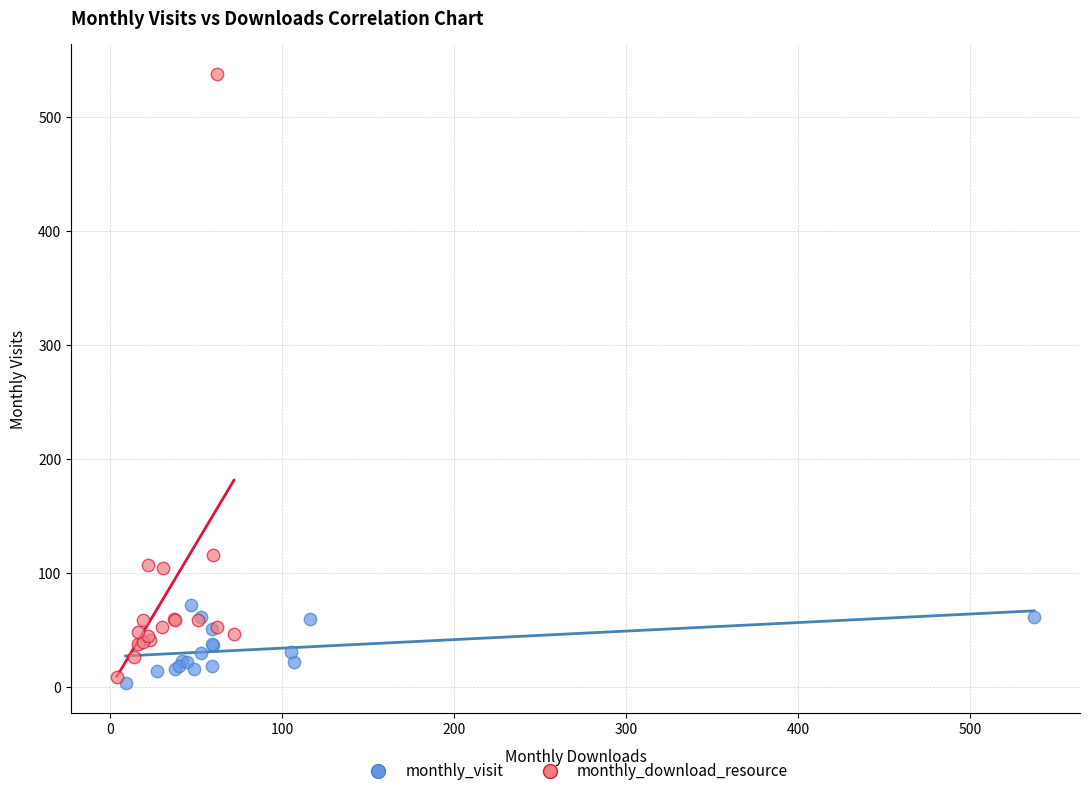

Which series contains the lowest Y value?

monthly_visit